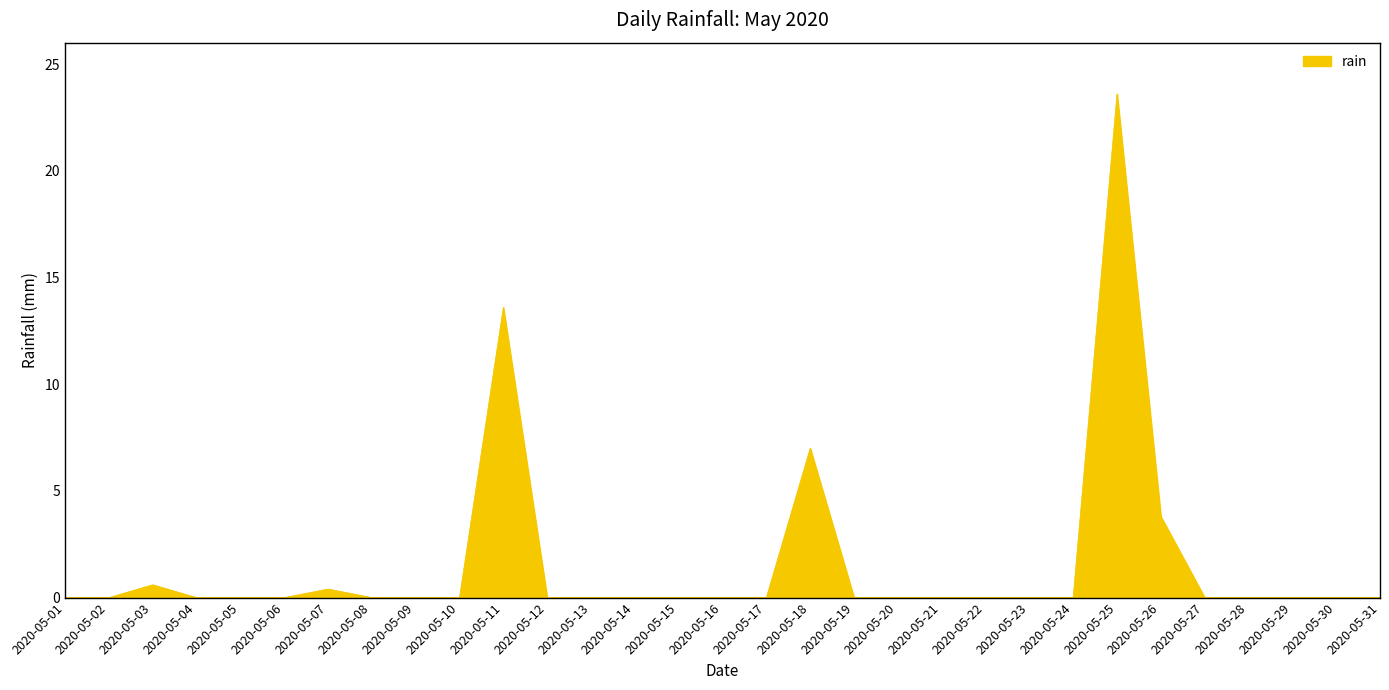

What is the difference between the maximum and minimum values?

23.6